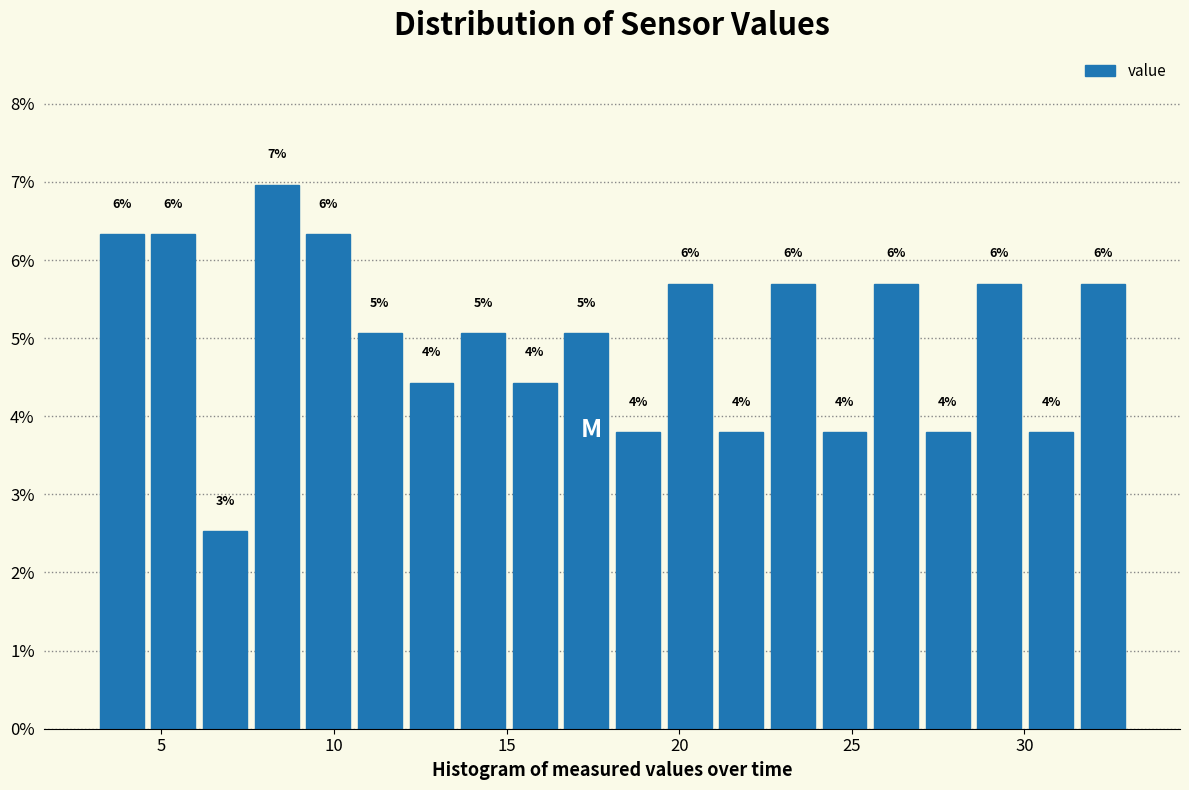

Read against the x-axis, roughly where is the centre of the tallest bar?

8.5